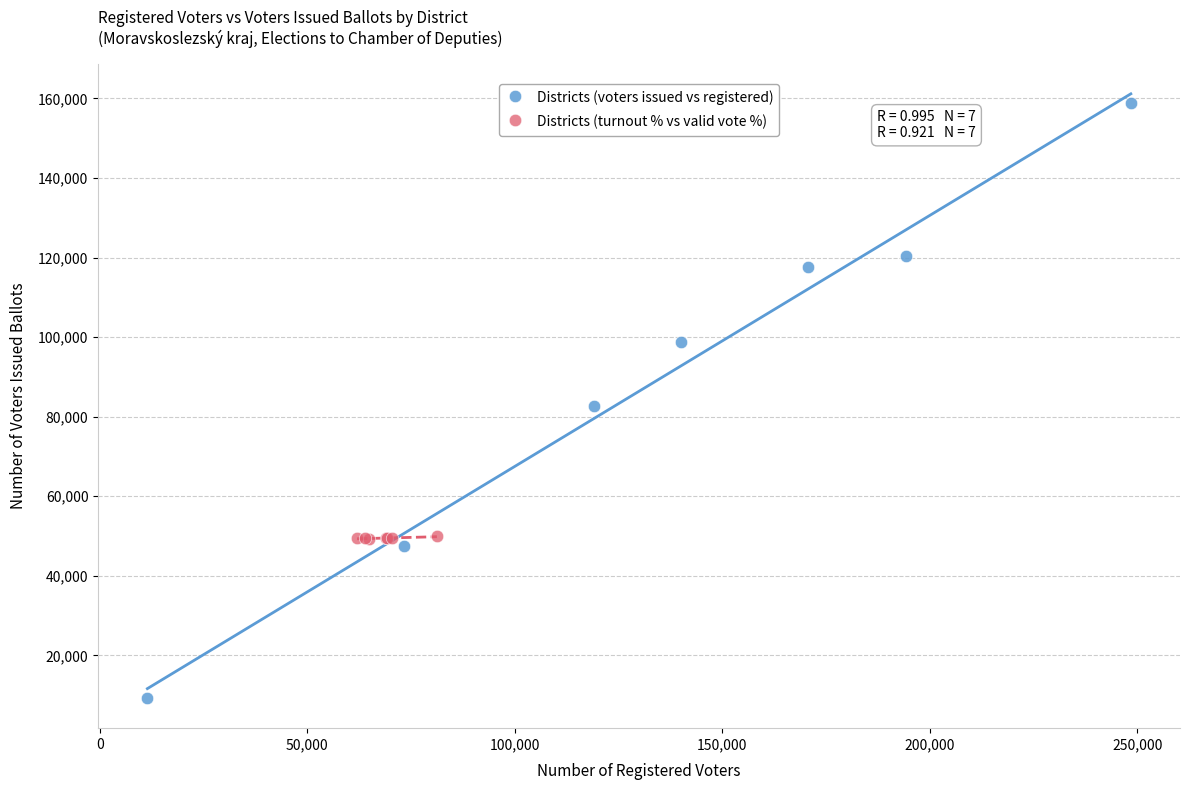

Which series has the widest spread of Y values?

Districts (voters issued vs registered)